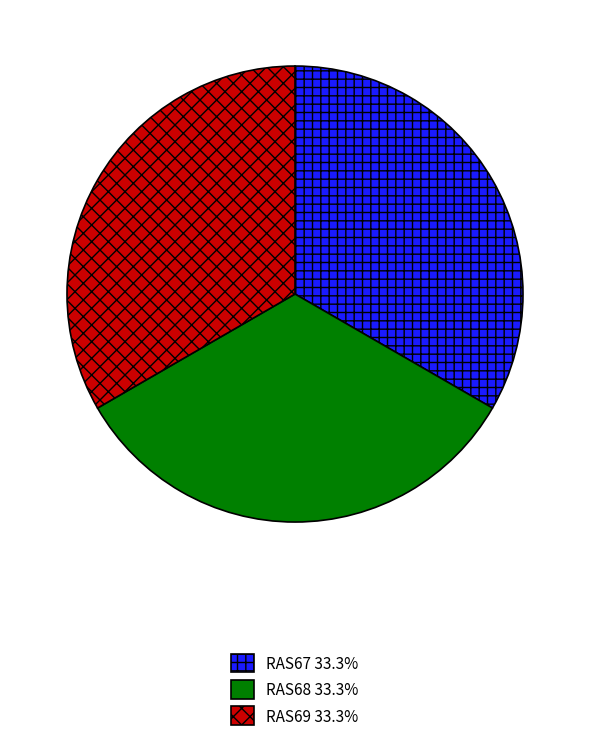

Approximately how many times larger is the value at RAS68 compared to RAS67?

1.0